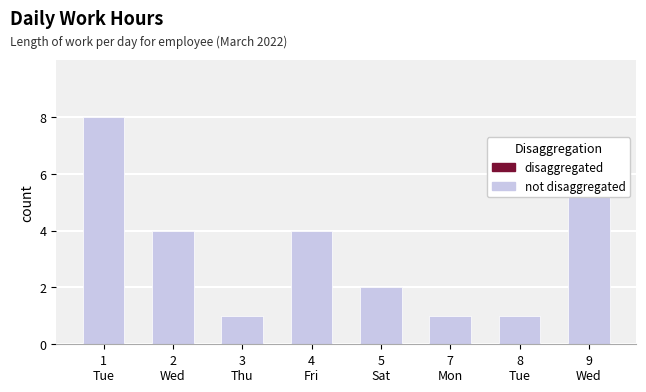

What is the average value?

3